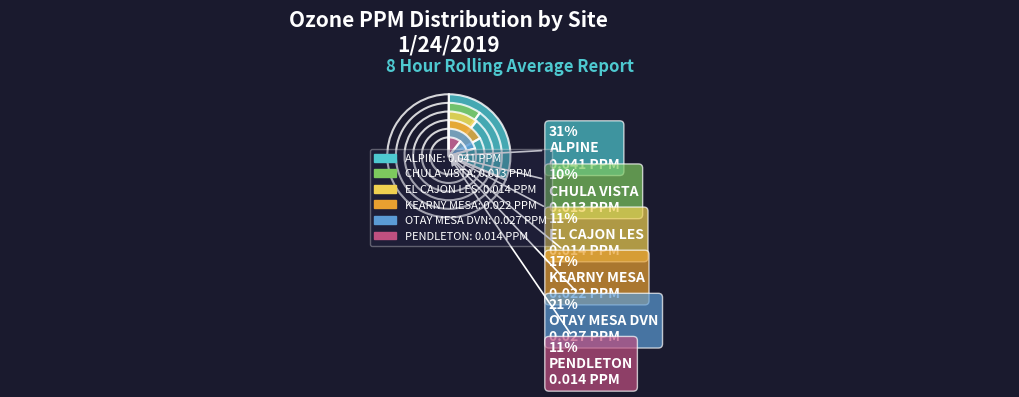

How much of the chart is everything except PENDLETON?

89.3%